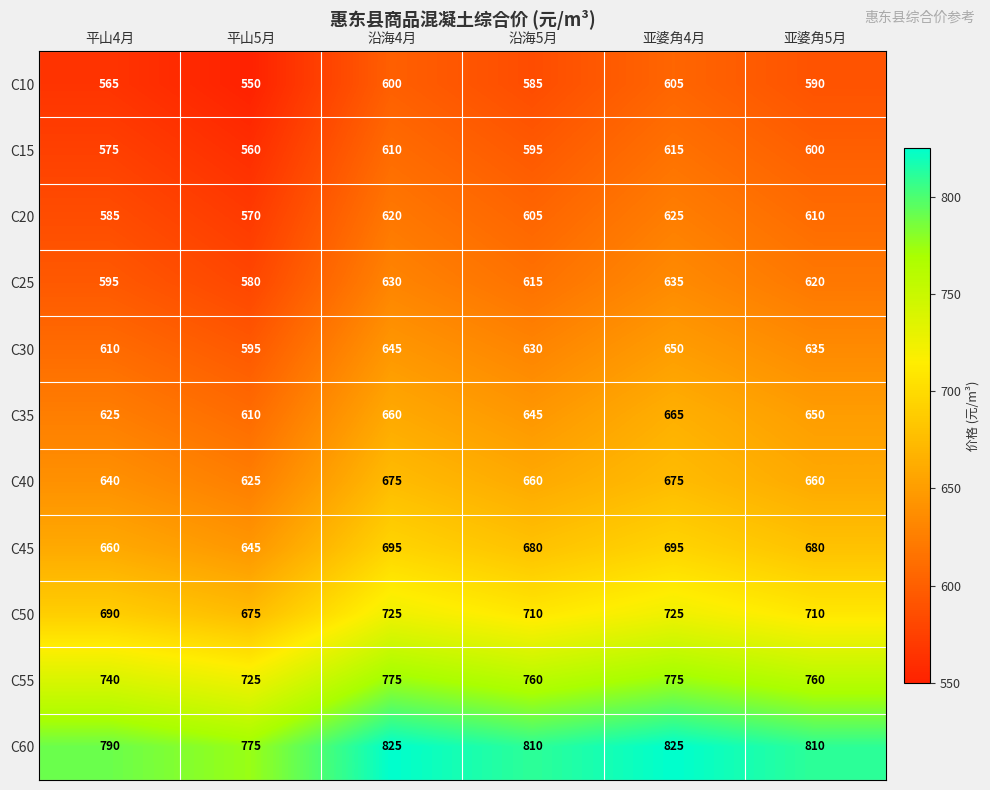

At which category is the sum across all series the highest?

亚婆角4月